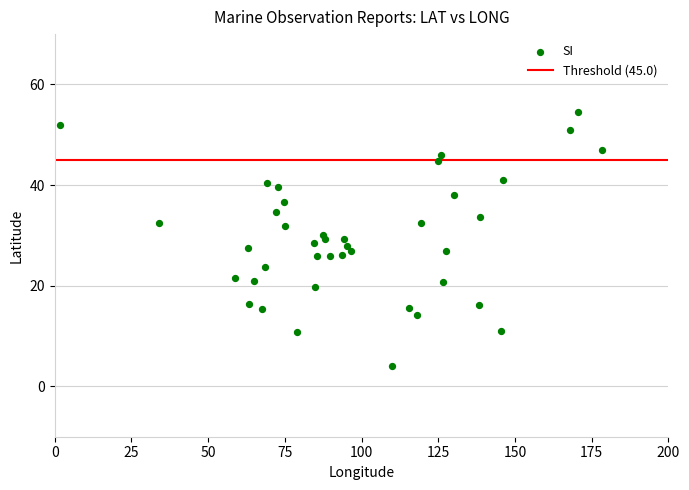

What is the range of X values (max minus min)?

176.7